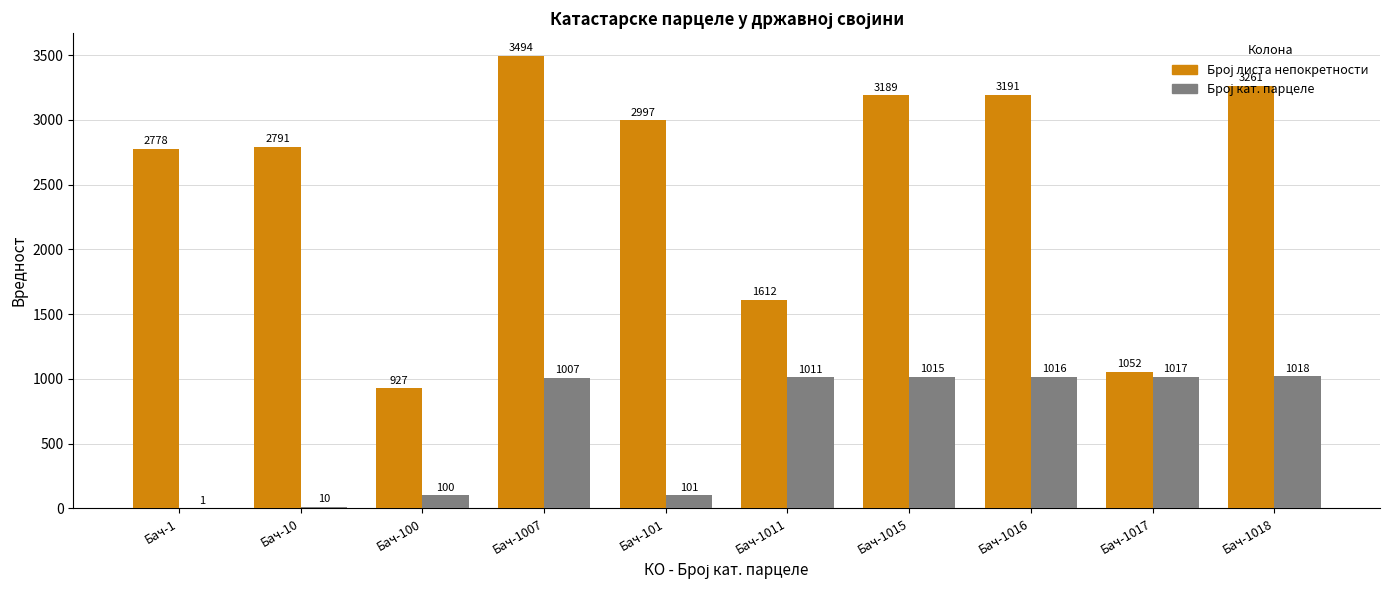

At which category is the sum across all series the highest?

Бач-1007